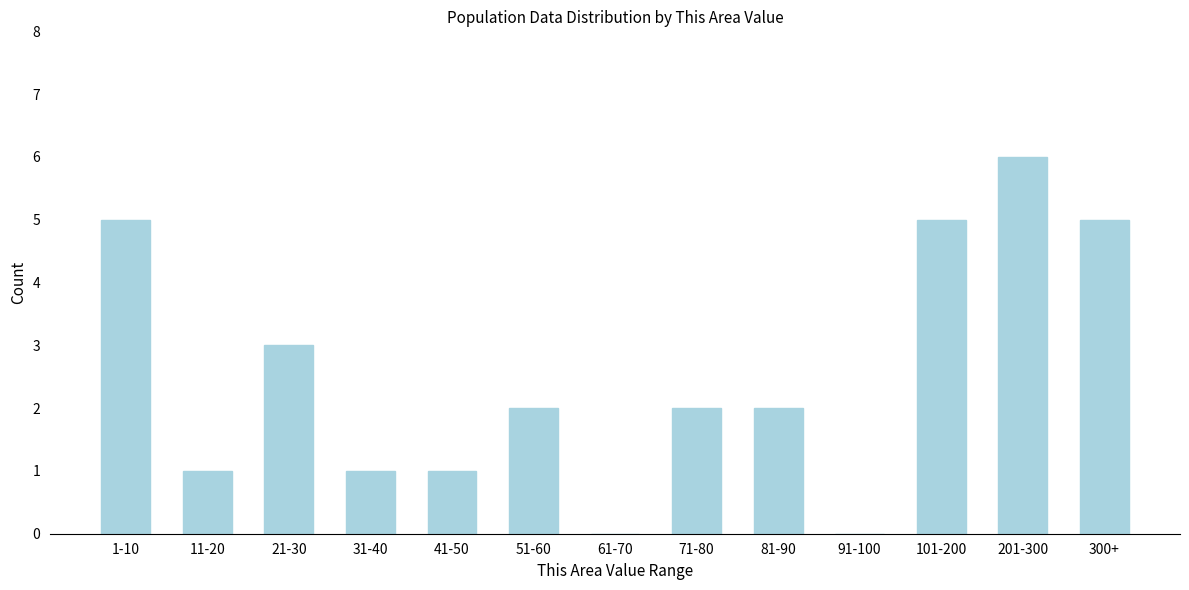

What is the greatest value displayed?

6